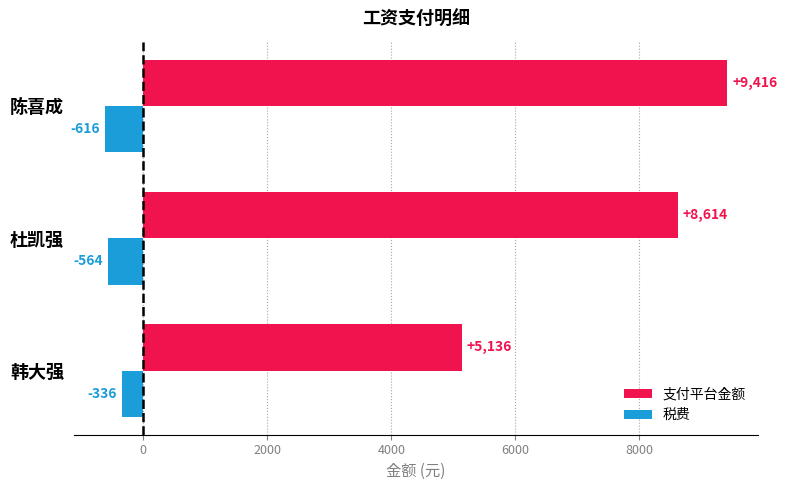

Which category has the lowest value in the 支付平台金额 series?

韩大强